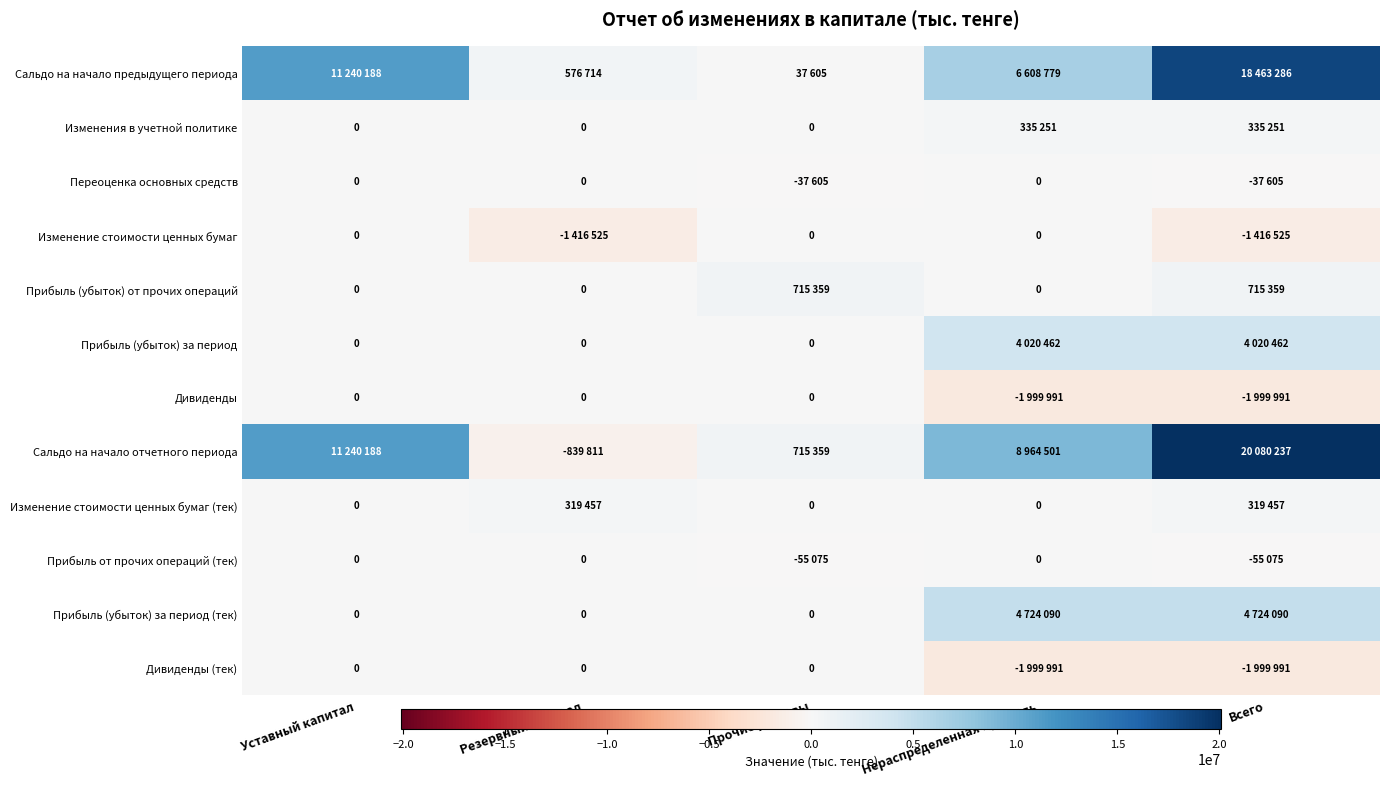

At Прочие резервы, list the series in order from largest to smallest.

Прибыль (убыток) от прочих операций, Сальдо на начало отчетного периода, Сальдо на начало предыдущего периода, Изменения в учетной политике, Изменение стоимости ценных бумаг, Прибыль (убыток) за период, Дивиденды, Изменение стоимости ценных бумаг (тек), Прибыль (убыток) за период (тек), Дивиденды (тек), Переоценка основных средств, Прибыль от прочих операций (тек)